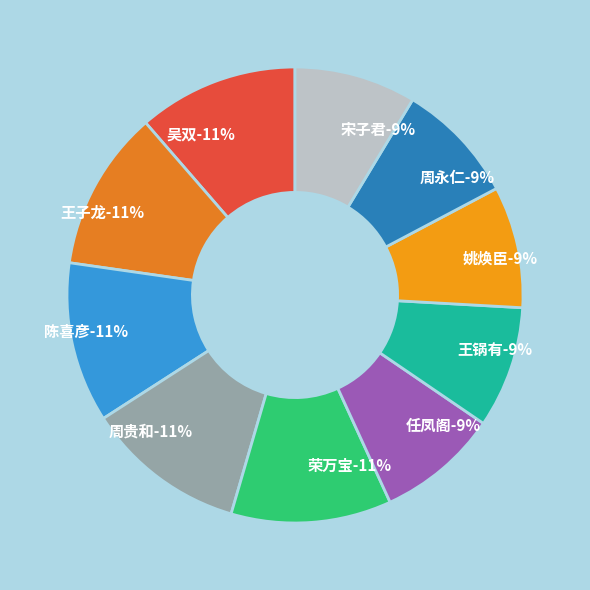

True or false: 王锅有 accounts for 9% of the total.

True